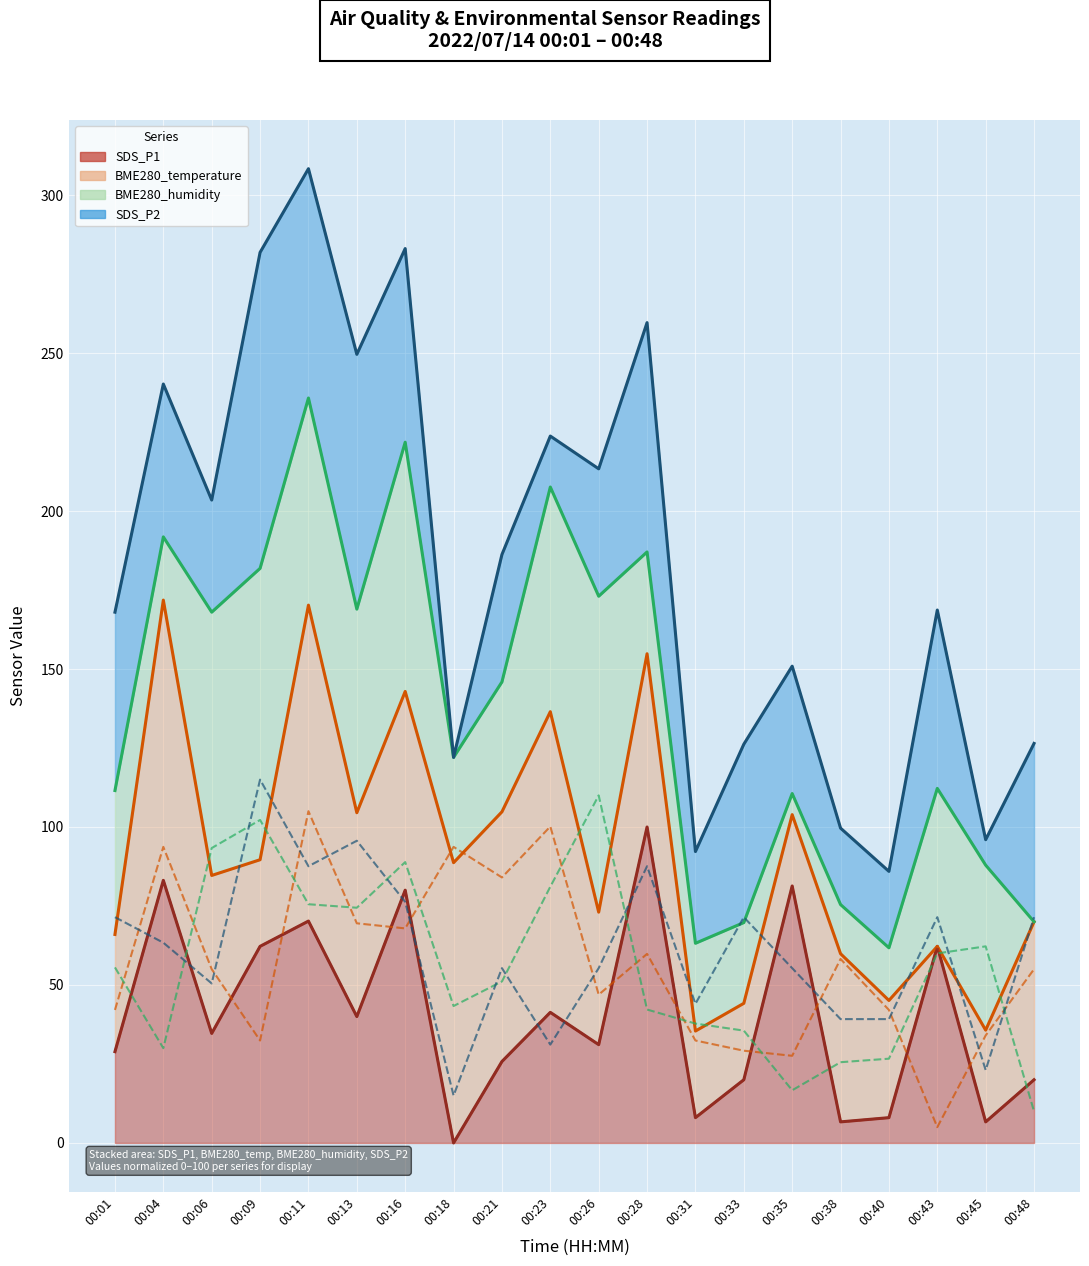

What is the value of the SDS_P2 point at the 15th from the left?

55.3